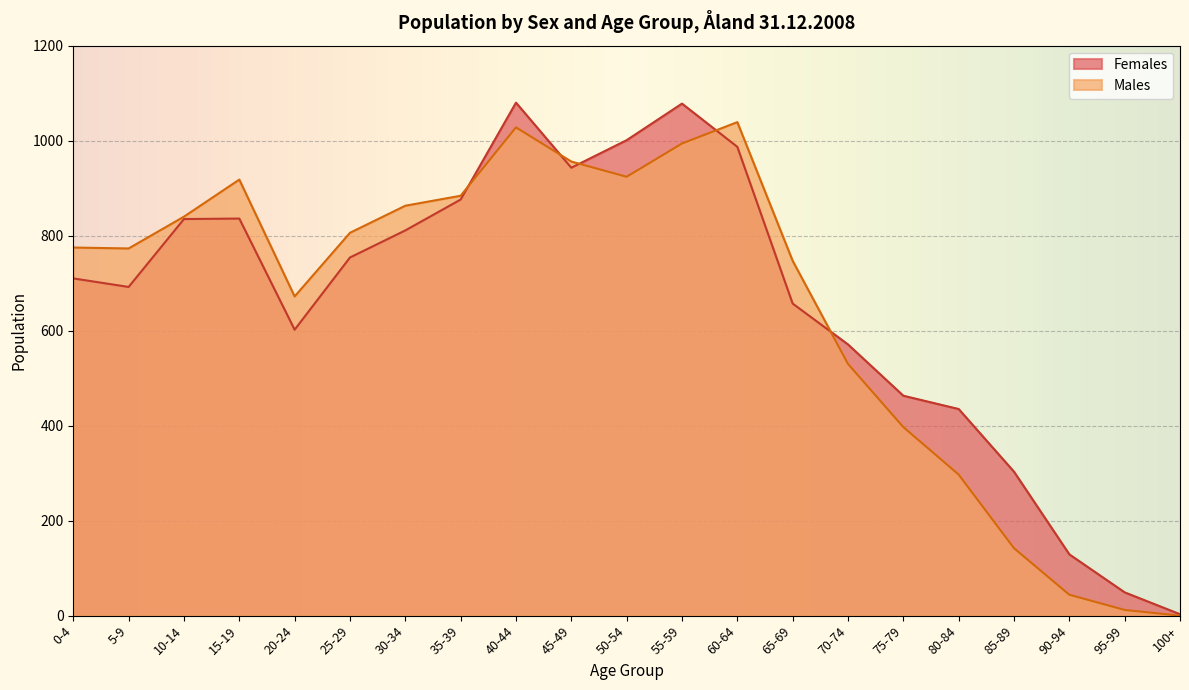

Rank the categories by Males value from highest to lowest.

60-64, 40-44, 55-59, 45-49, 50-54, 15-19, 35-39, 30-34, 10-14, 25-29, 0-4, 5-9, 65-69, 20-24, 70-74, 75-79, 80-84, 85-89, 90-94, 95-99, 100+